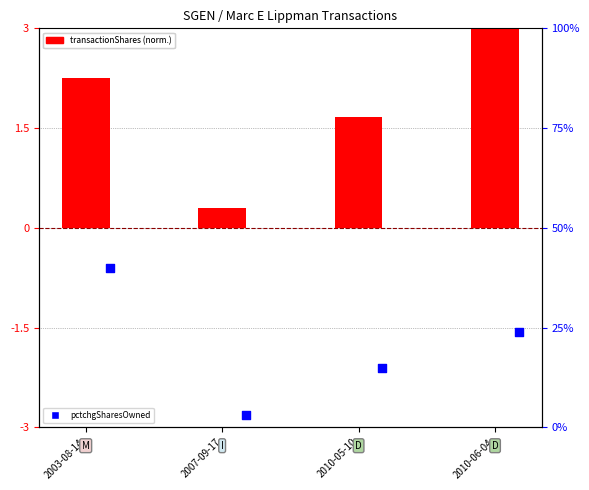

What are all the series names shown in the legend?

transactionShares (normalized), pctchgSharesOwned